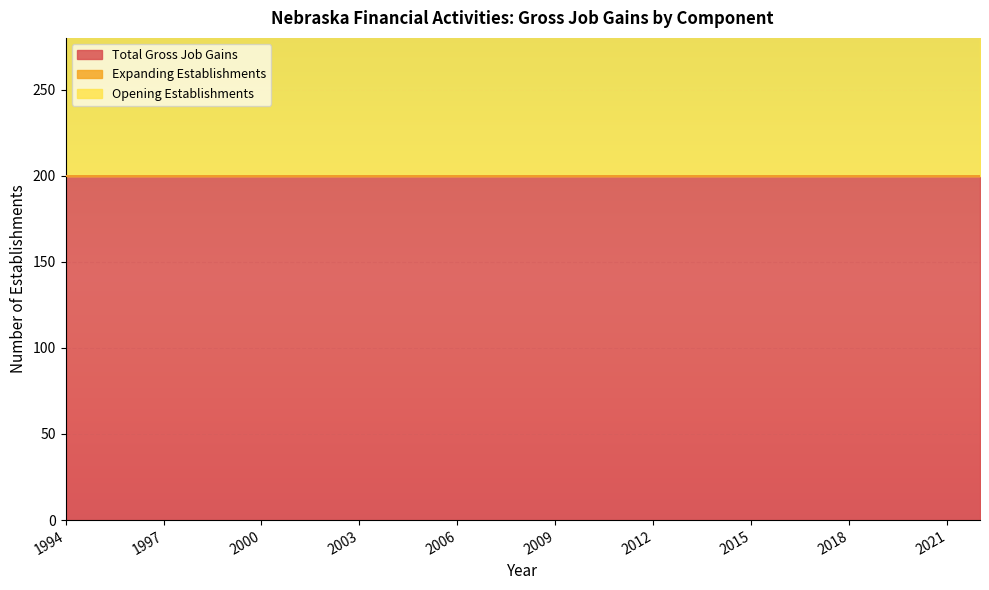

True or false: Expanding Establishments and Total Gross Job Gains intersect in this chart.

False